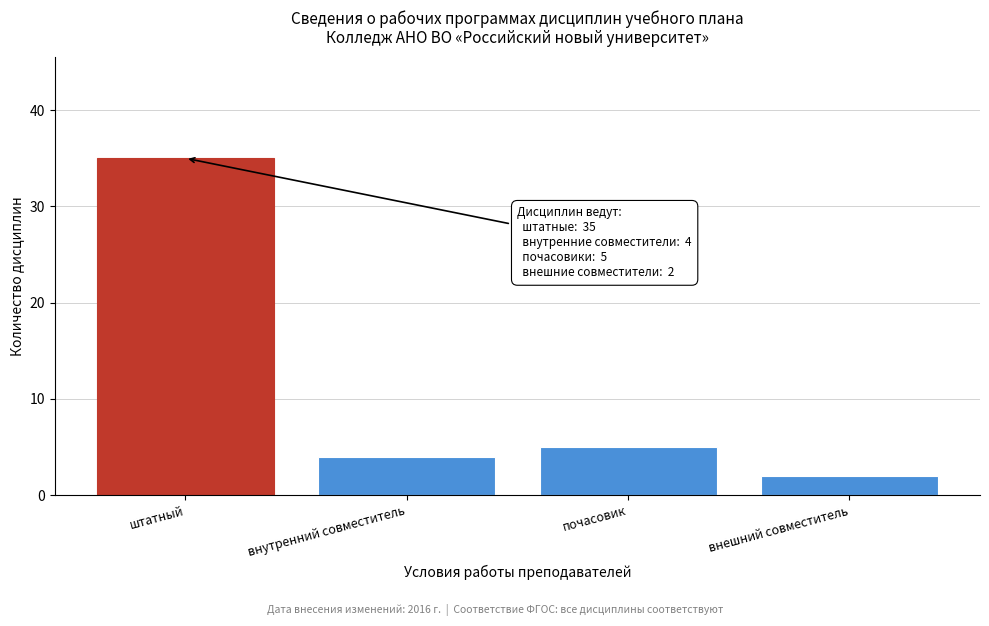

Reading left to right, what are all the values shown in this chart?

штатный=35	внутренний совместитель=4	почасовик=5	внешний совместитель=2